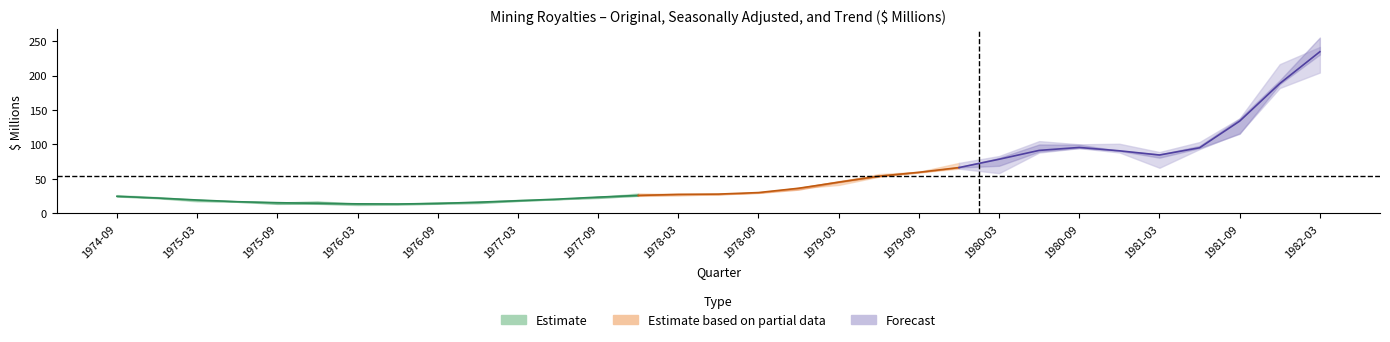

At how many categories does at least one series exceed 242?

1